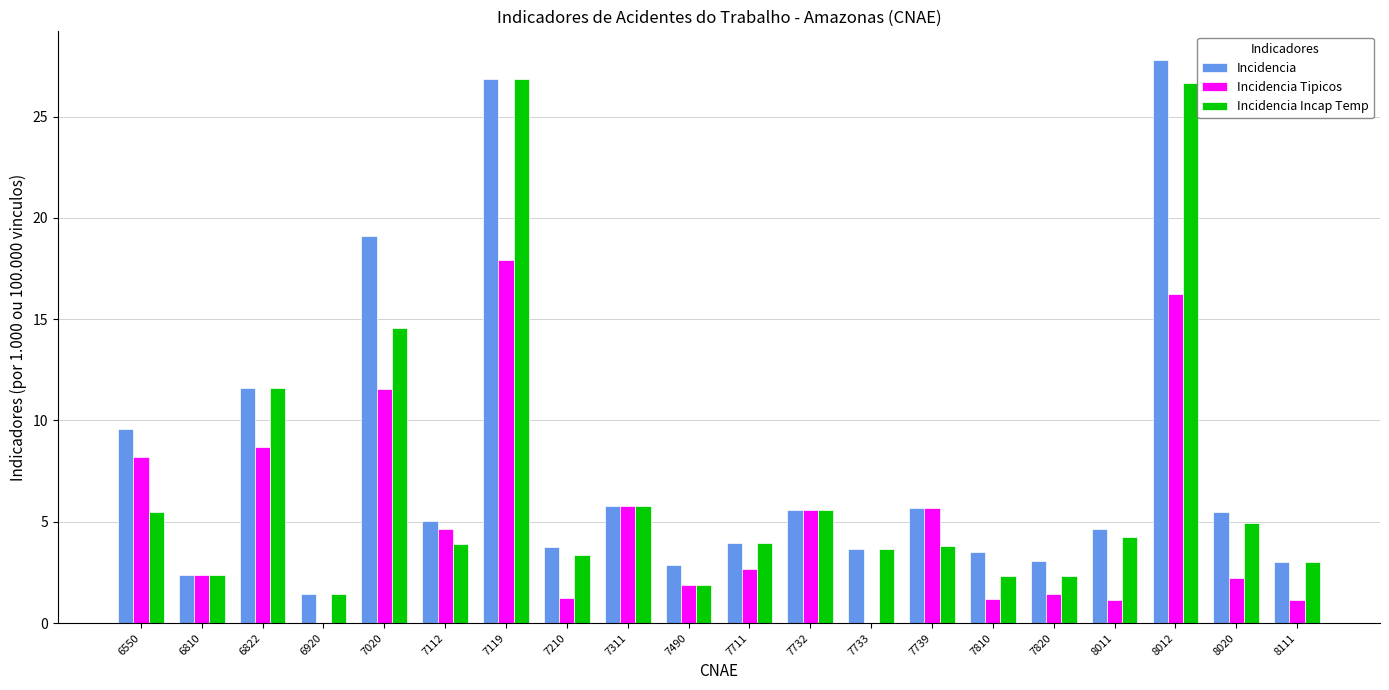

What is the maximum value shown in the chart?

27.8